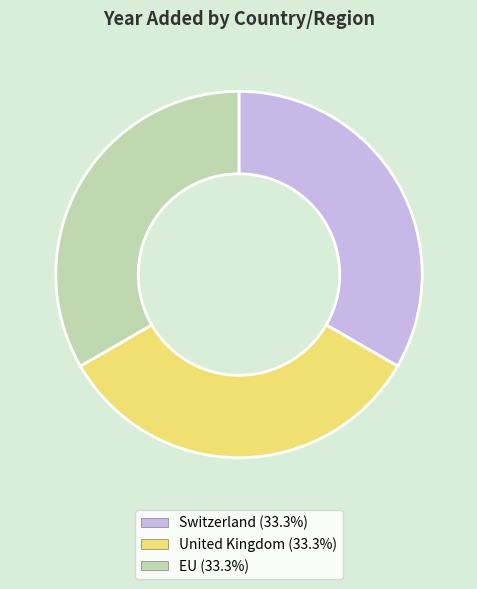

Is it true that United Kingdom is 24% of the pie?

False